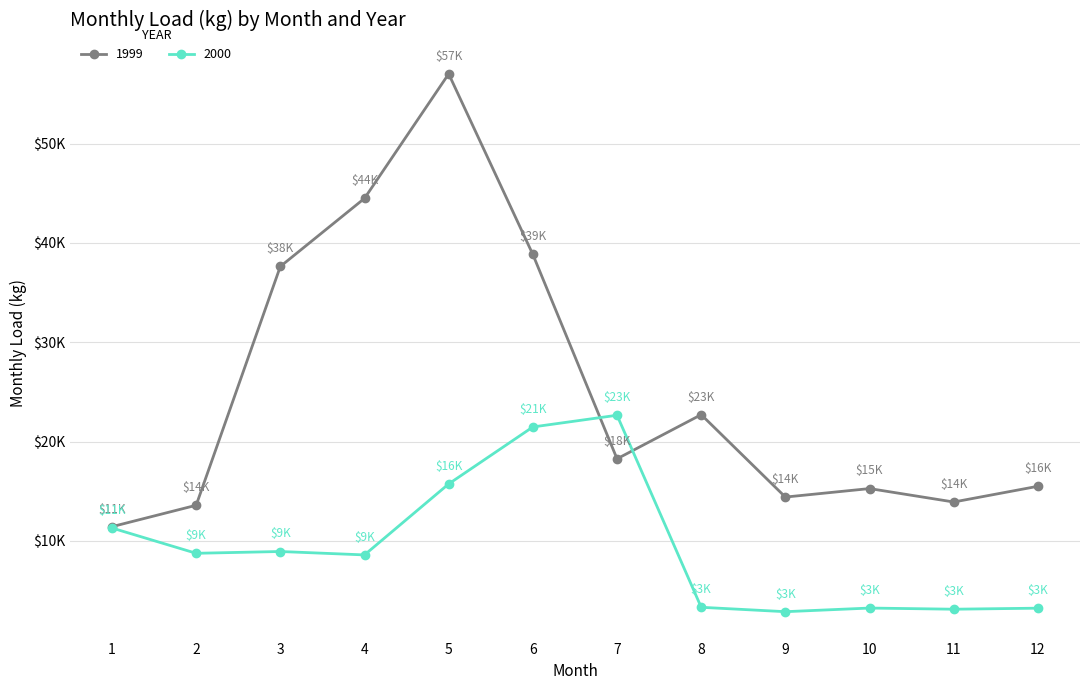

Does the chart have visible grid lines?

Yes